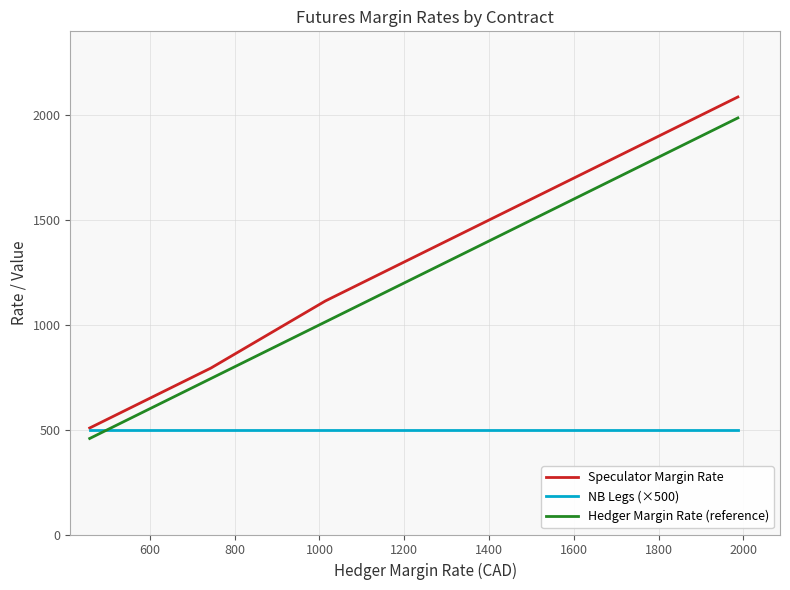

Does the chart have visible grid lines?

Yes